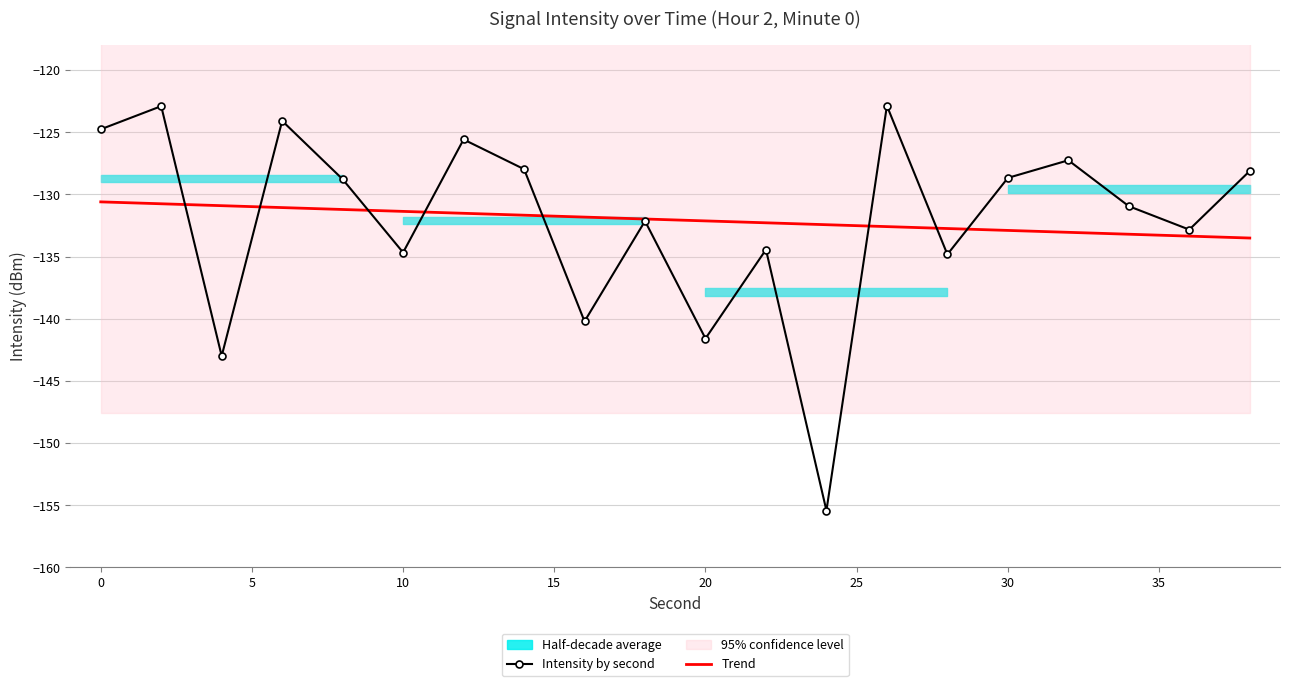

What is the lowest value of the Intensity by second series?

-155.4